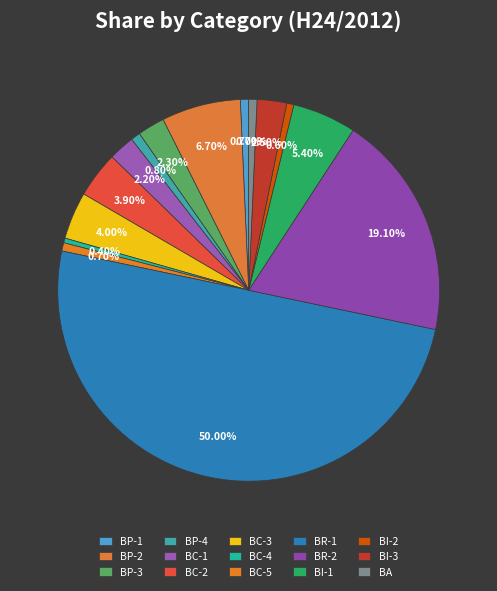

To the nearest percent, what is the difference between the largest and smallest slice percentages?

50%